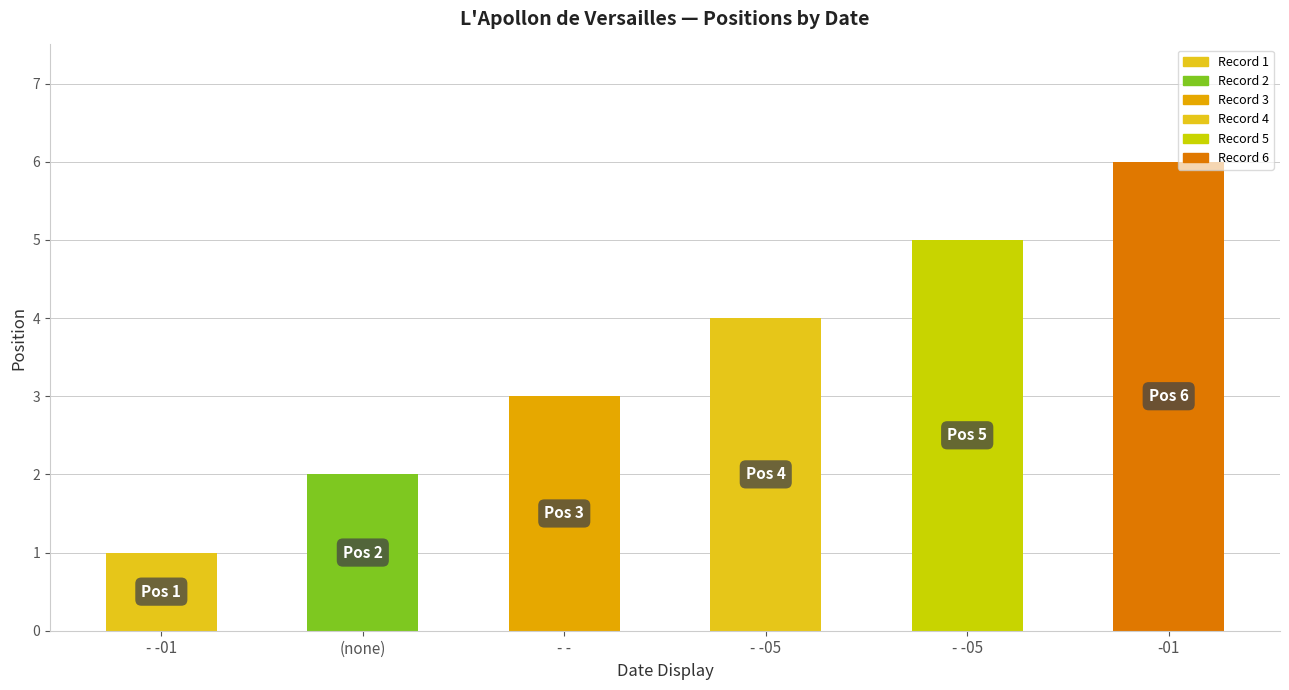

Reading left to right, list all the values displayed in this chart.

- -01=1	- -=2	- -=3	- -05=4	- -05=5	-01=6